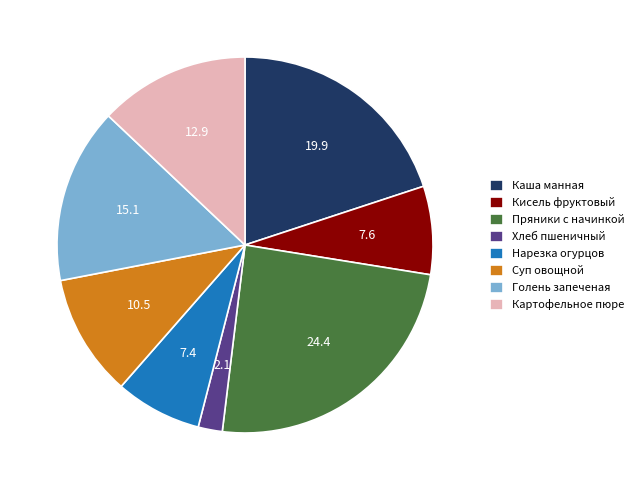

Which slice is the largest?

Пряники с начинкой